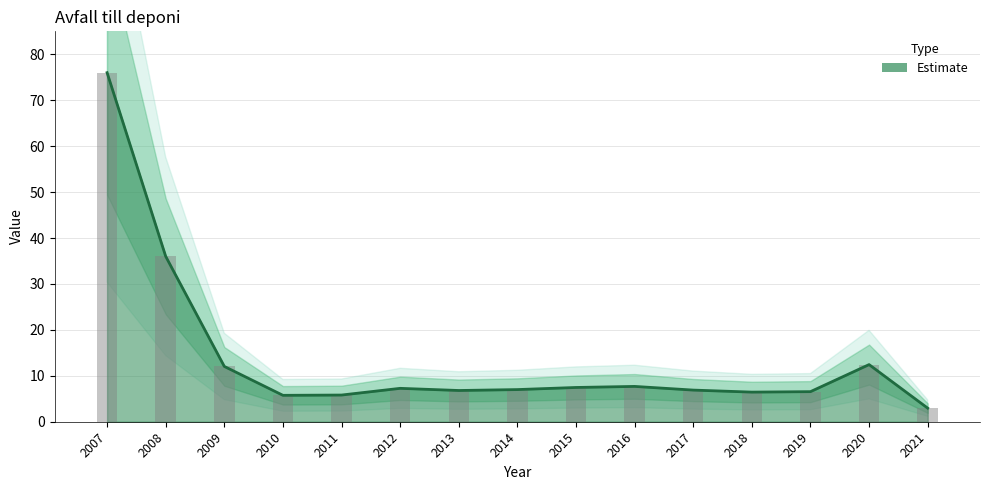

What is the ratio of the value at 2017 to the value at 2021?

2.3